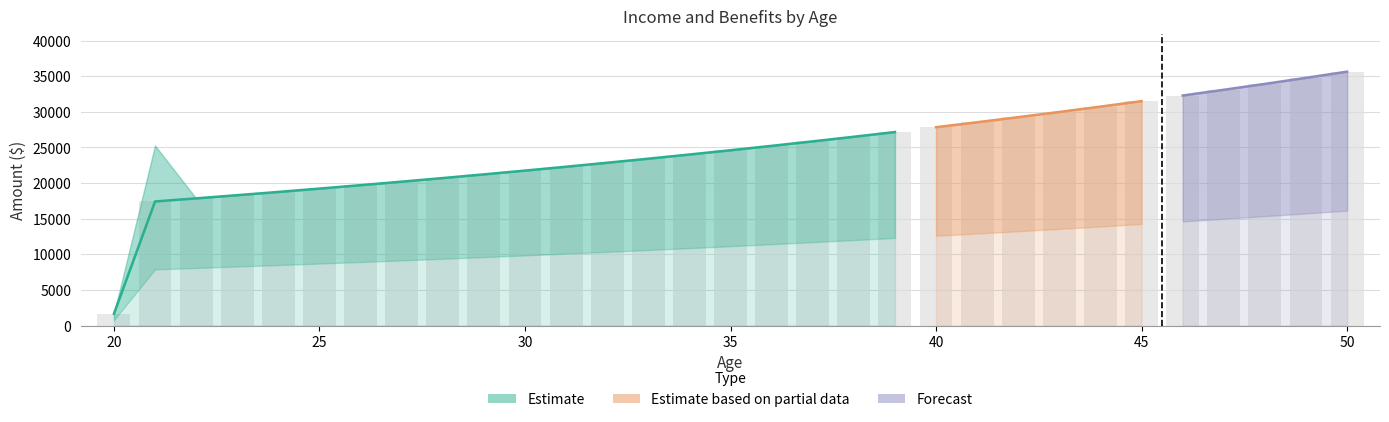

Where is Benefits nearest to the value 8443?

24